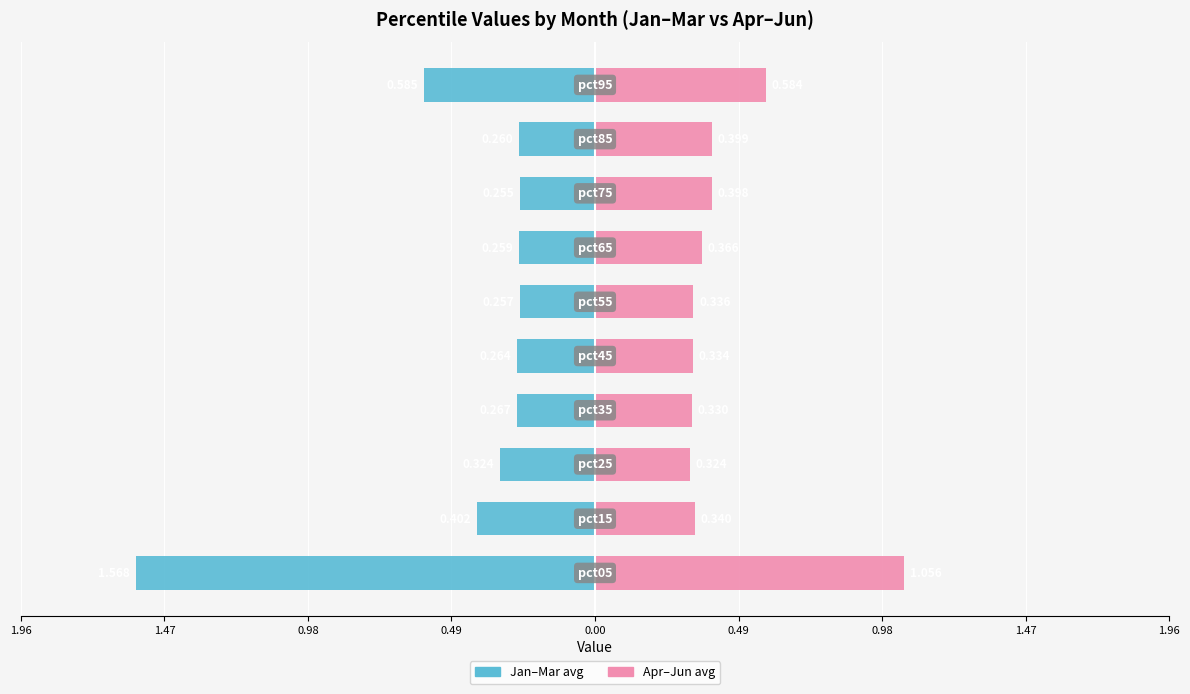

Rank the series by their average value, from lowest to highest.

Jan-Mar avg, Apr-Jun avg